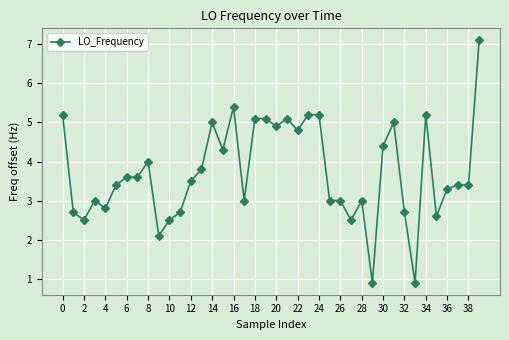

What is the value of the 3rd point from the left?

2.5